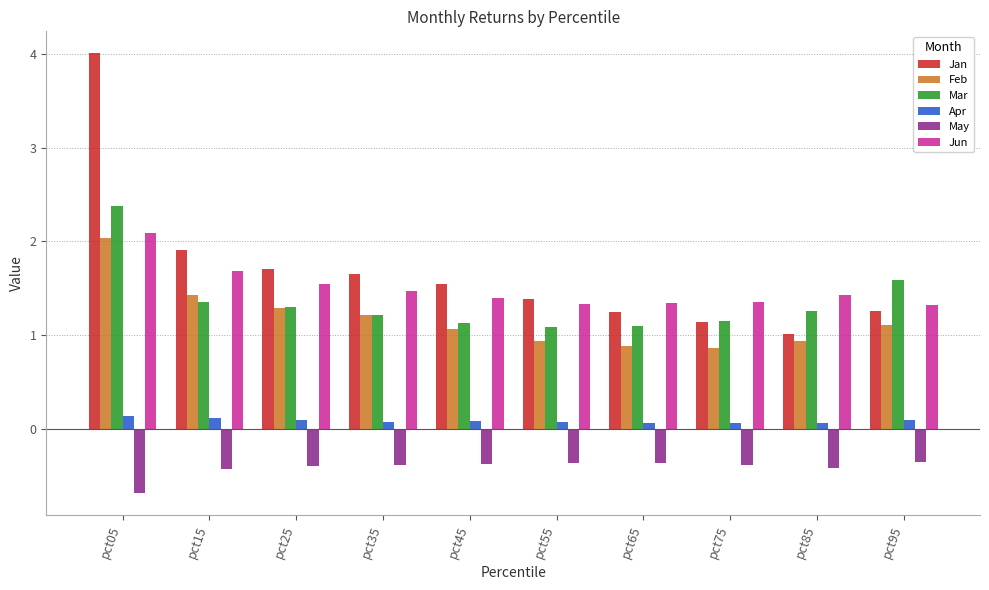

Is the value of Jun at pct45 greater than the value of May at pct25?

Yes